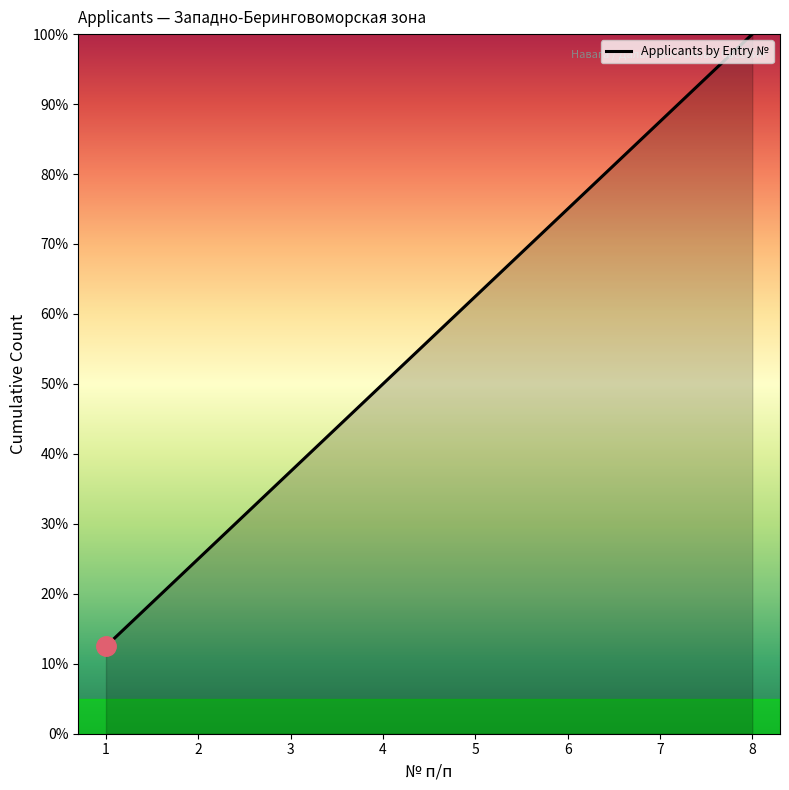

How many values exceed 62?

4